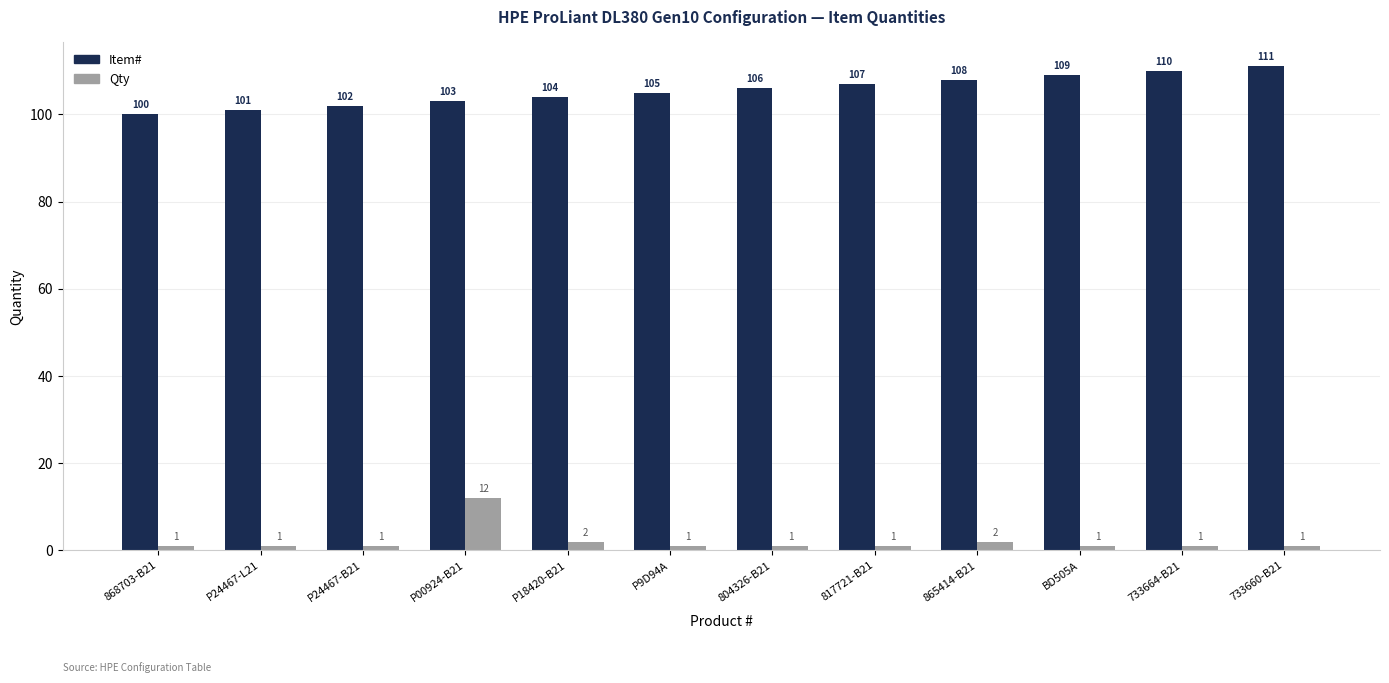

True or false: Item# has a value of 104 at P18420-B21.

True